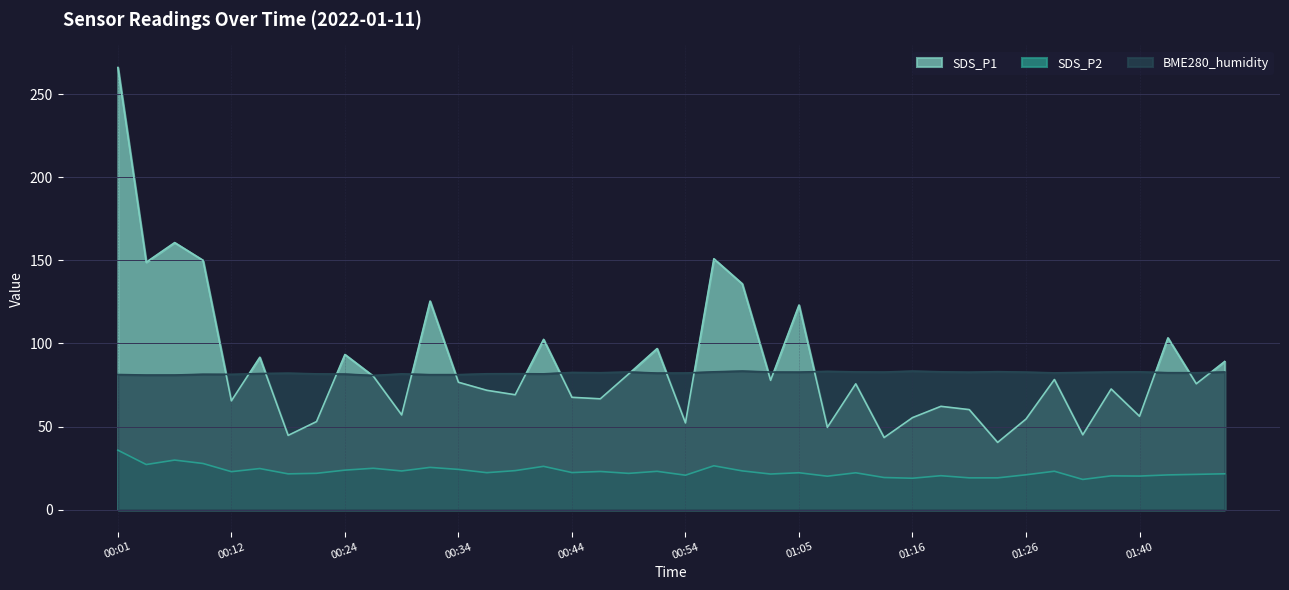

What is the total value across all series at 00:12?

169.8